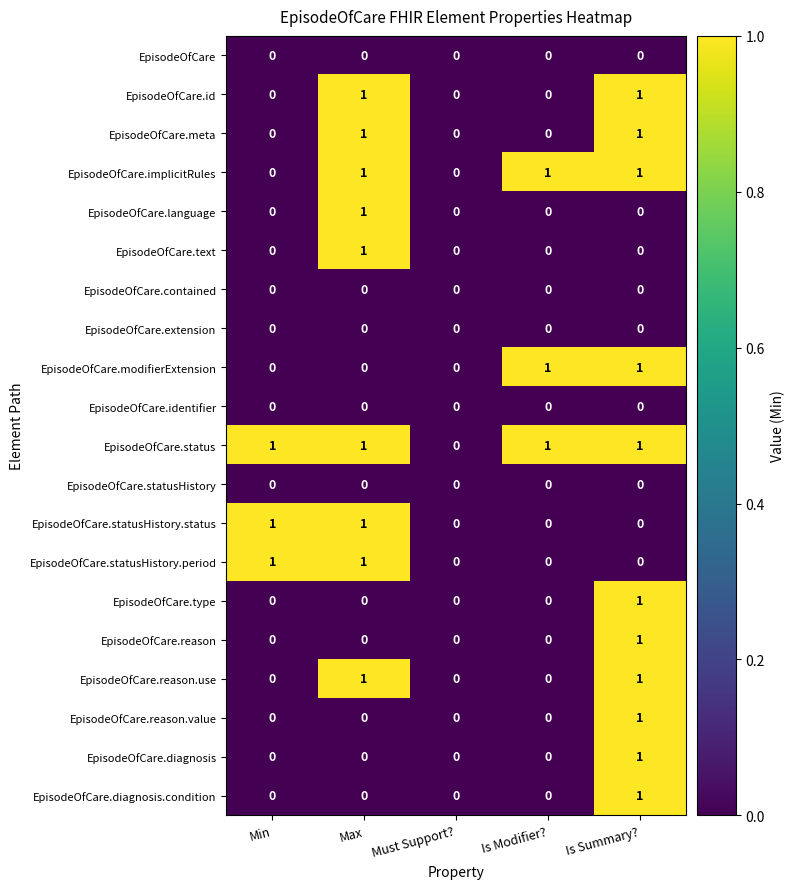

The value of EpisodeOfCare.identifier at Max is 0. True or false?

True